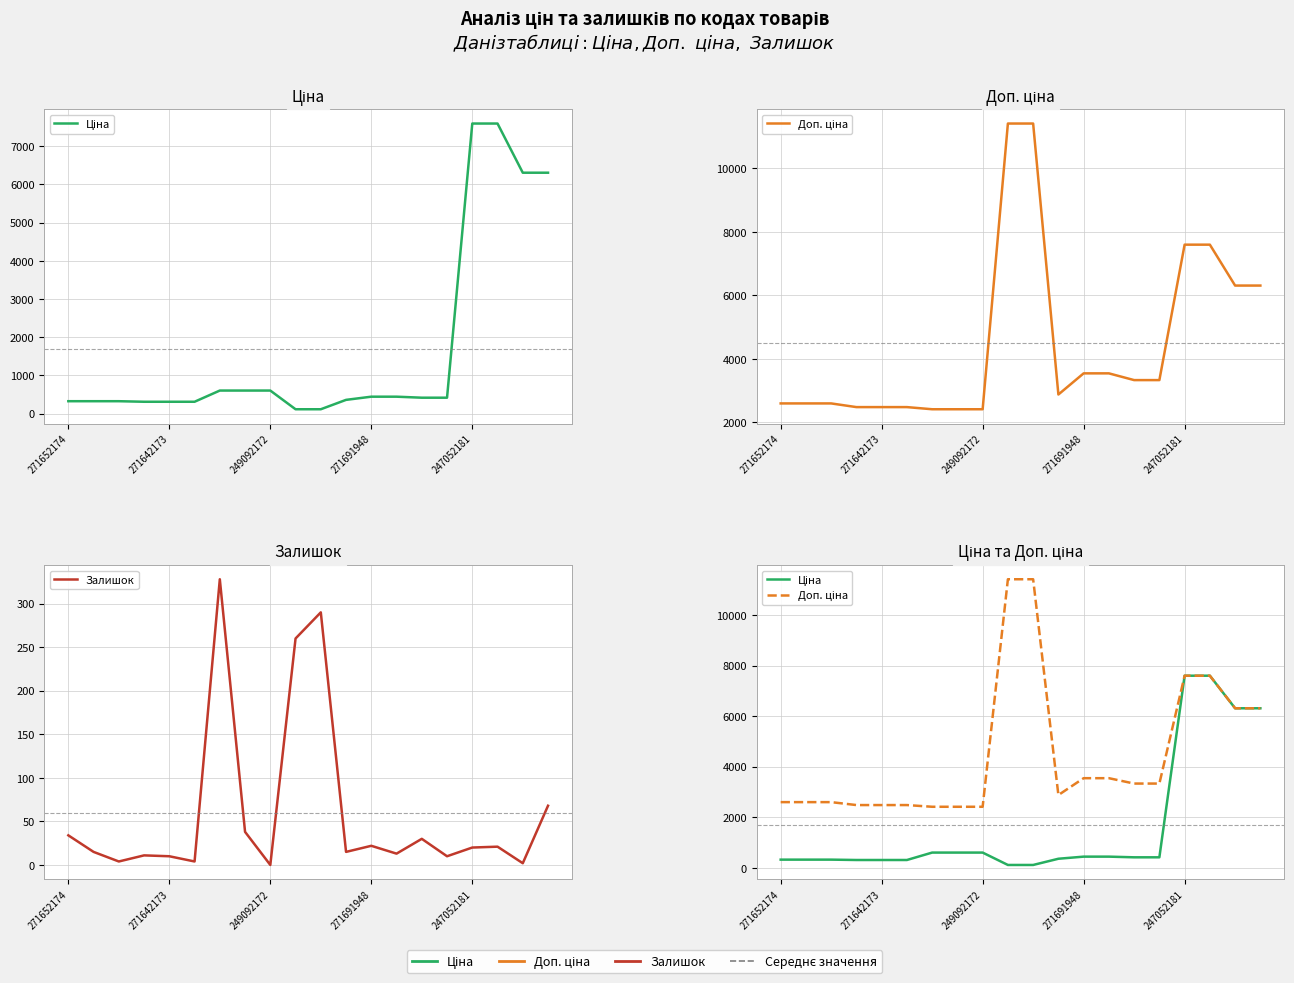

What is the label of the 8th point from the left?

7